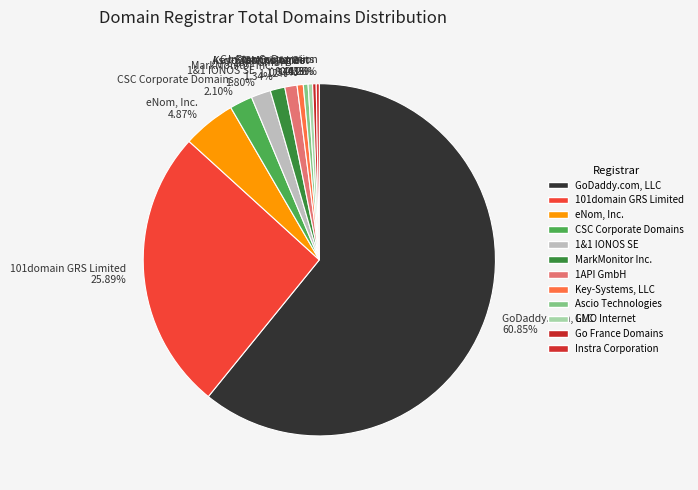

Which slice represents more than half of the pie?

GoDaddy.com, LLC